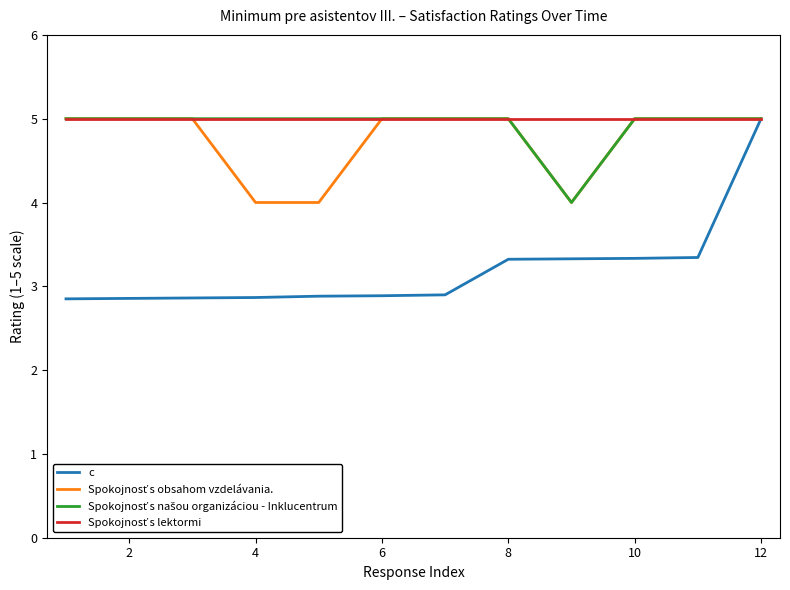

What is the highest value of the c series?

5.0